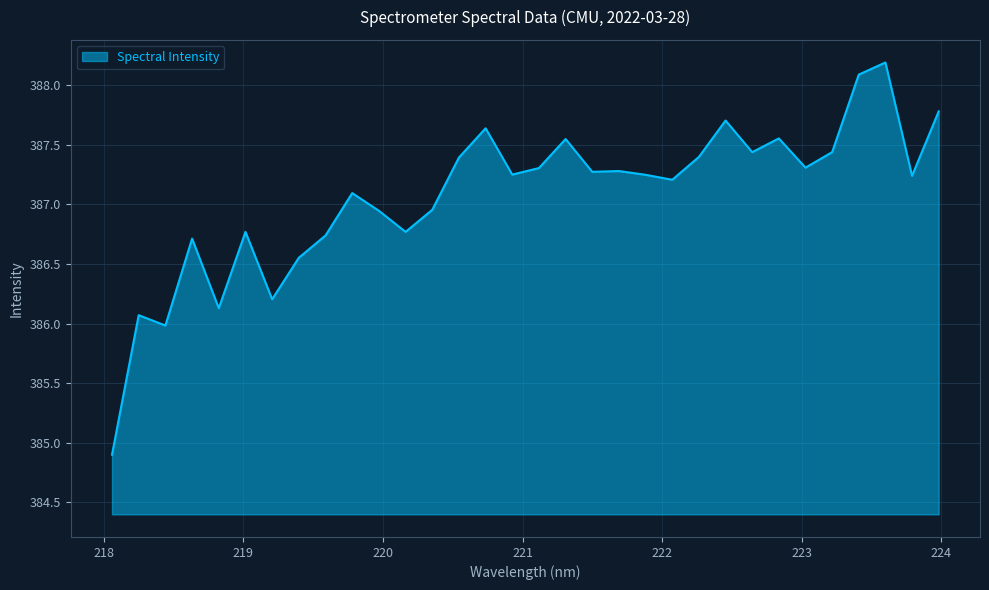

What is the difference between the maximum and minimum values?

3.3